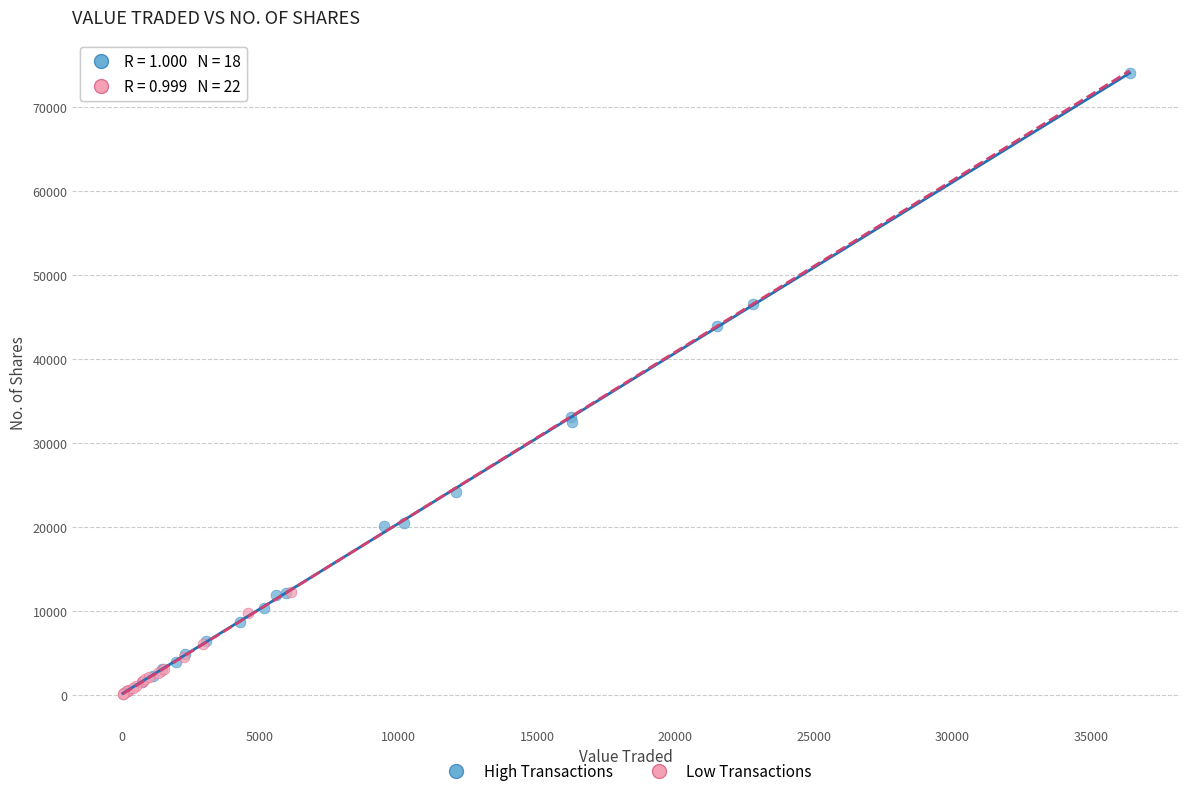

Which series reaches the minimum Y coordinate?

Low Transactions